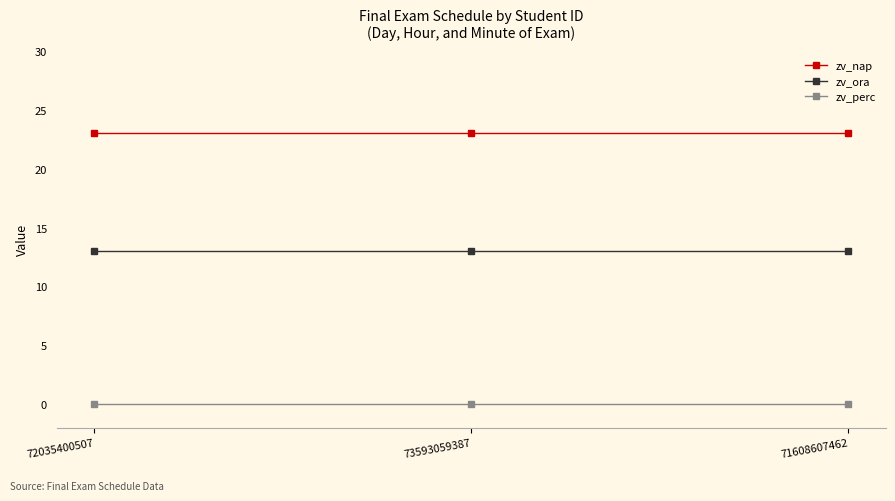

What is the label of the 1st point from the right?

71608607462